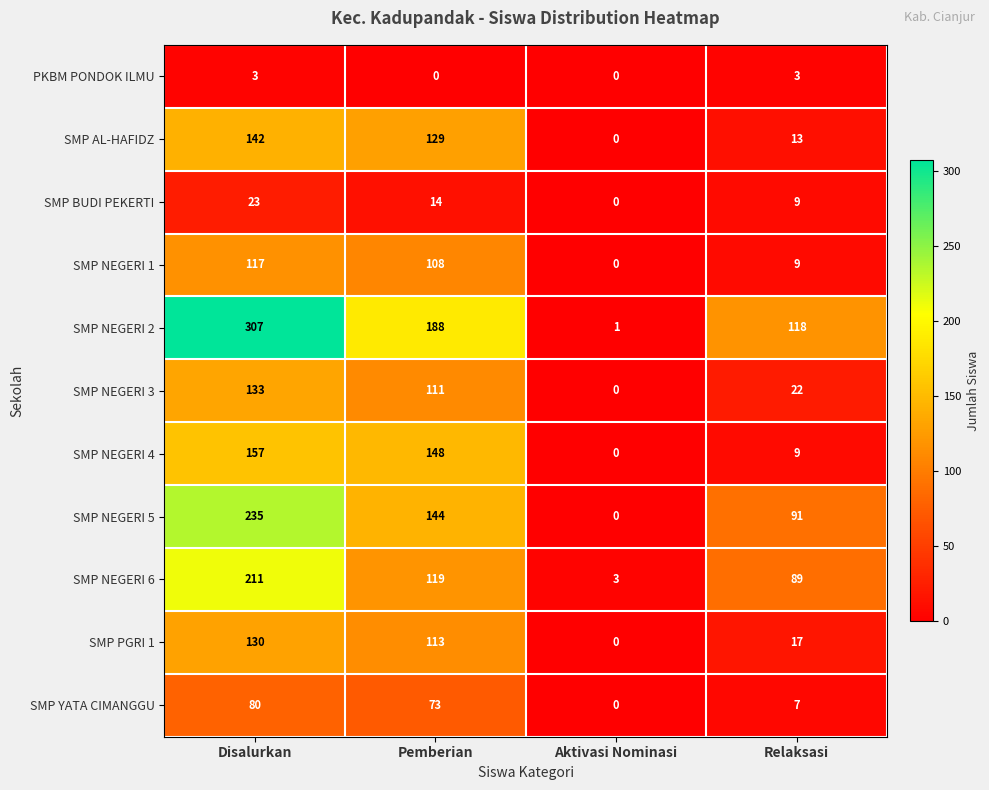

How many data points in SMP NEGERI 5 are less than 144?

2